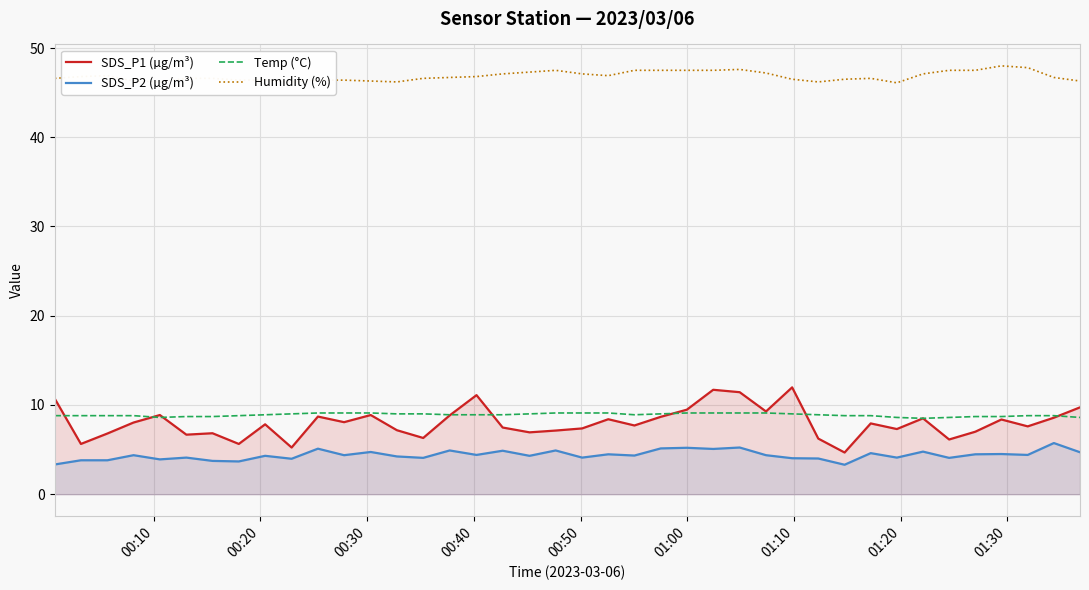

True or false: Temp (°C) and Humidity (%) cross at least once.

False